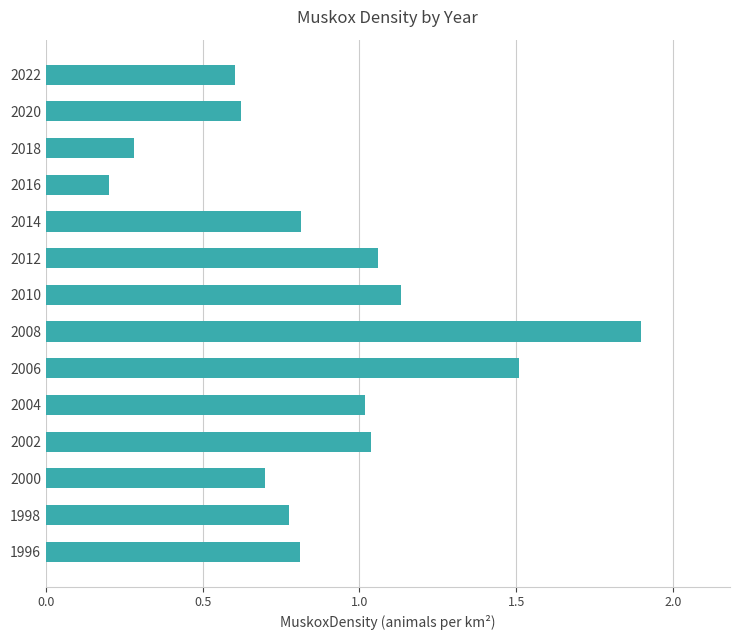

What is the average value?

0.9